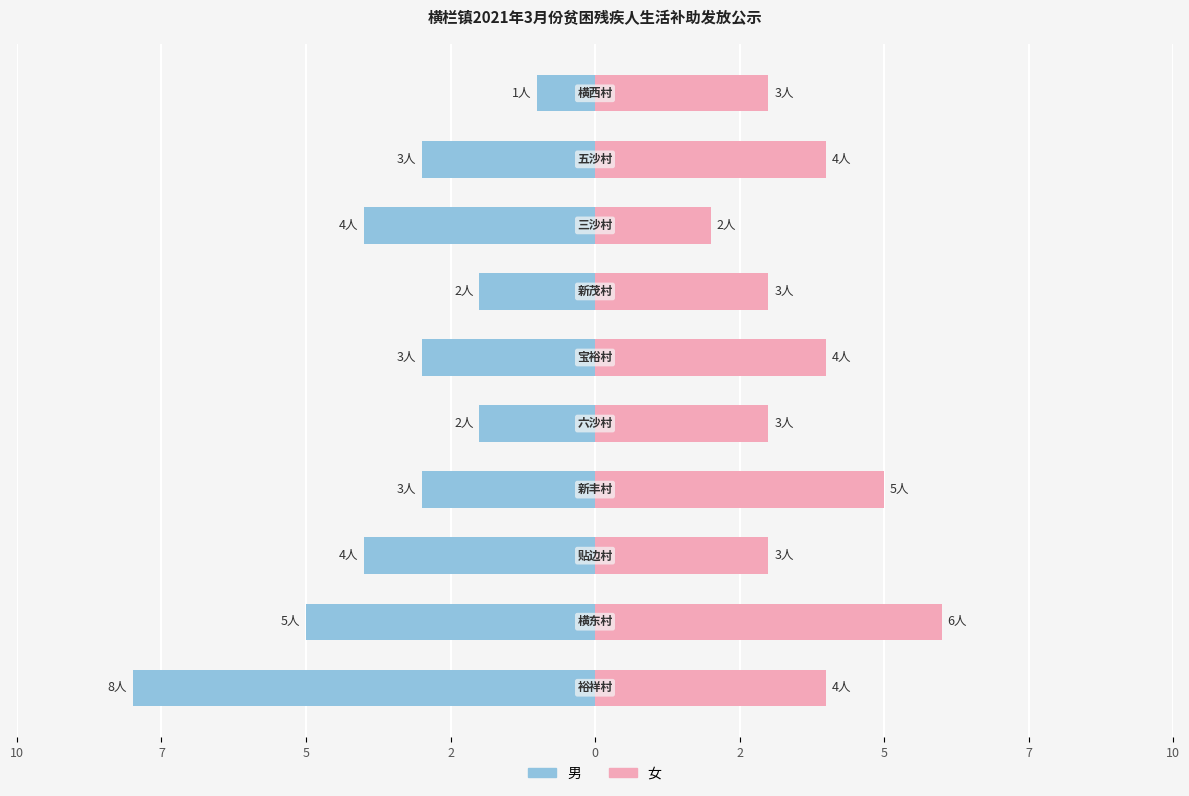

Count the 男 values in the range -4 to -2.

7